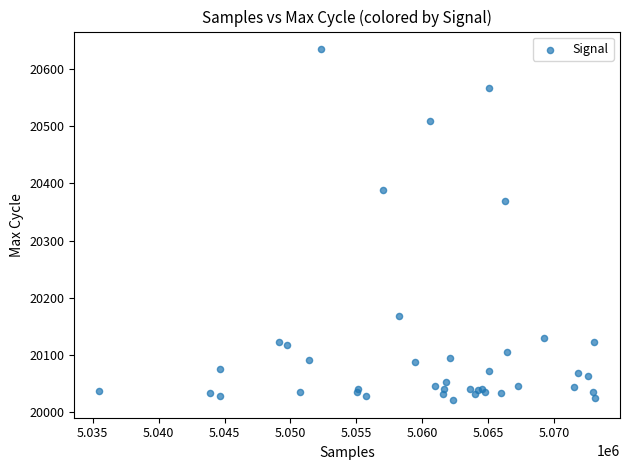

What Y value in the scatter plot is closest to 20328?

20370